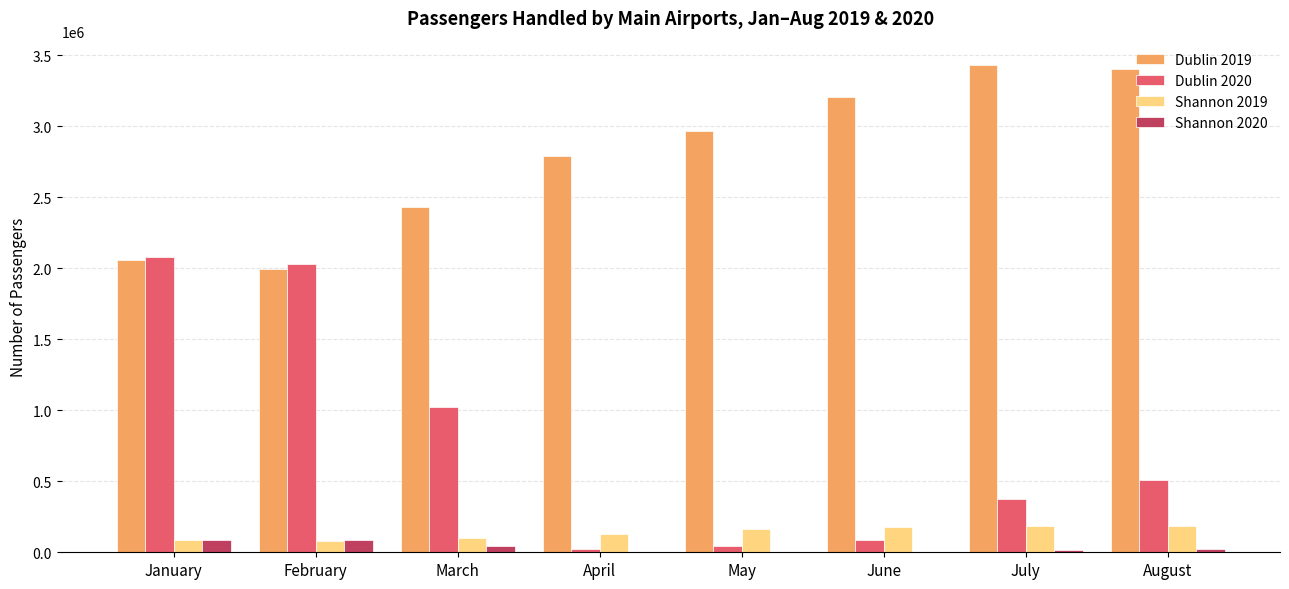

What is the sum of the Shannon 2019 values at March and June?

279054